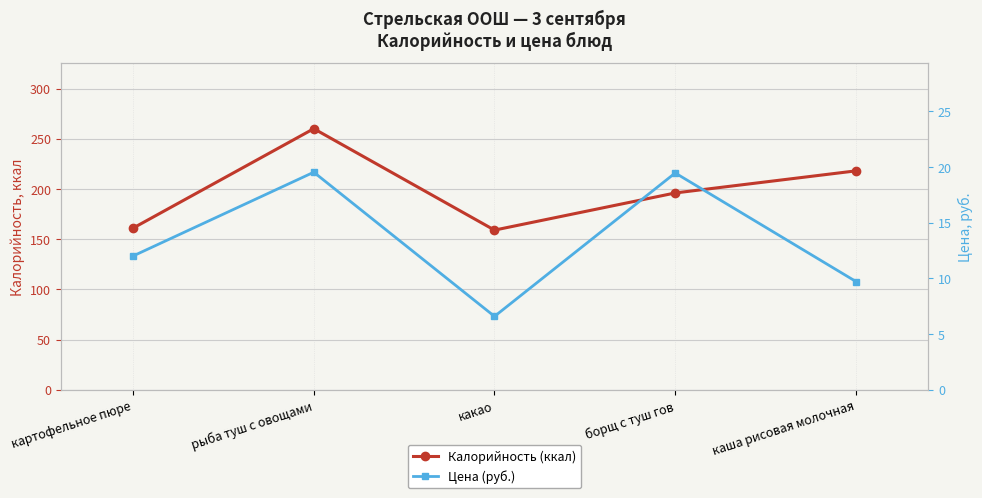

What is the sum of the Калорийность (ккал) values at рыба туш с овощами and картофельное пюре?

421.0